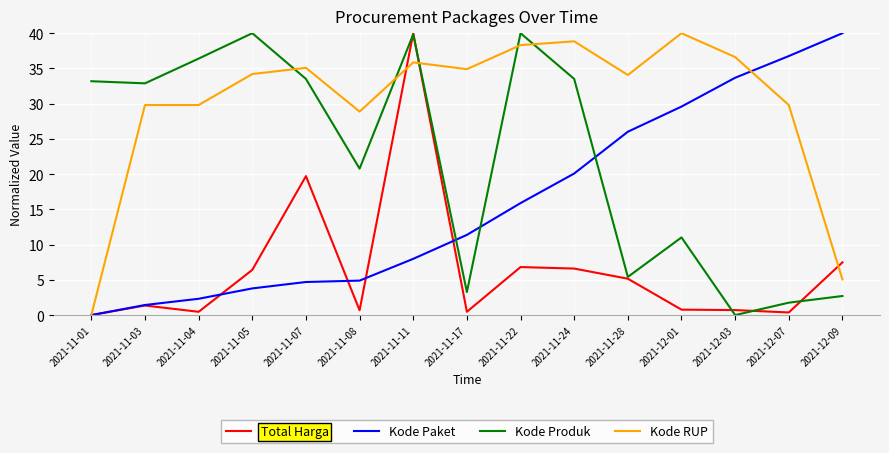

What position from the left is 2021-11-11?

7